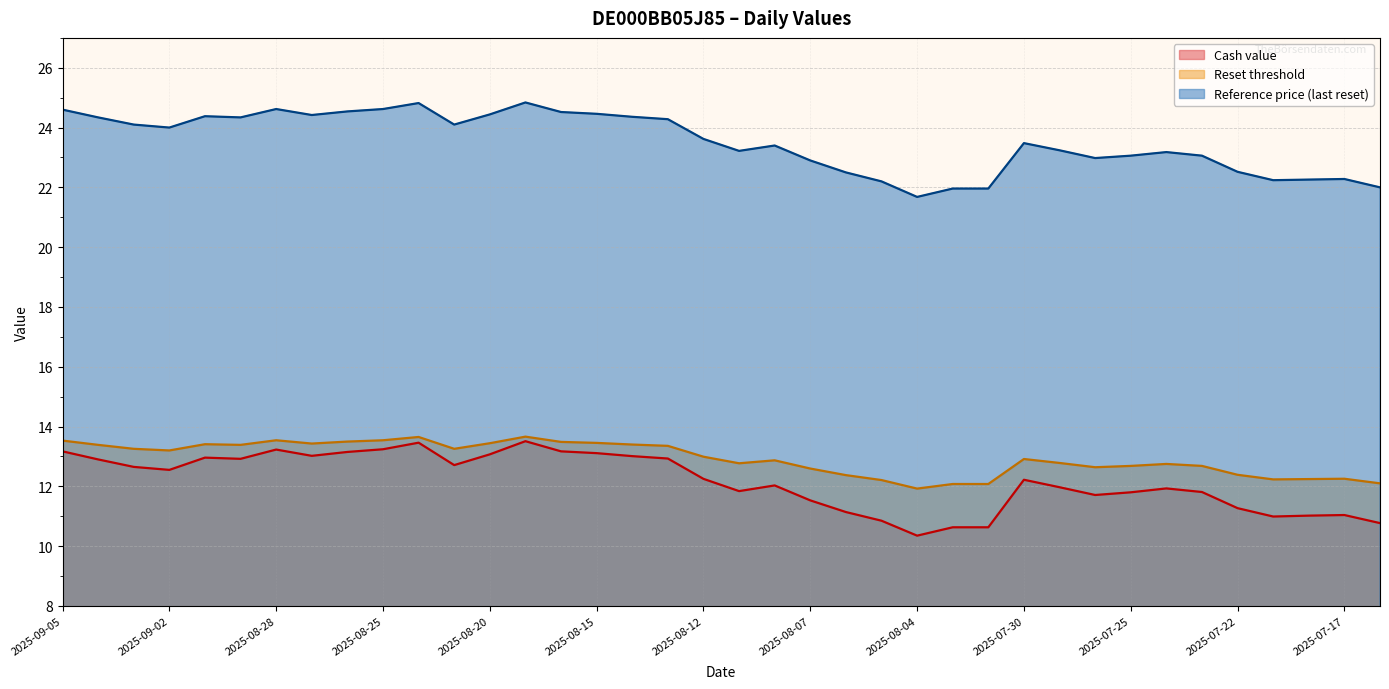

What is the difference between the maximum and minimum values in the Reference price (last reset) series?

3.2